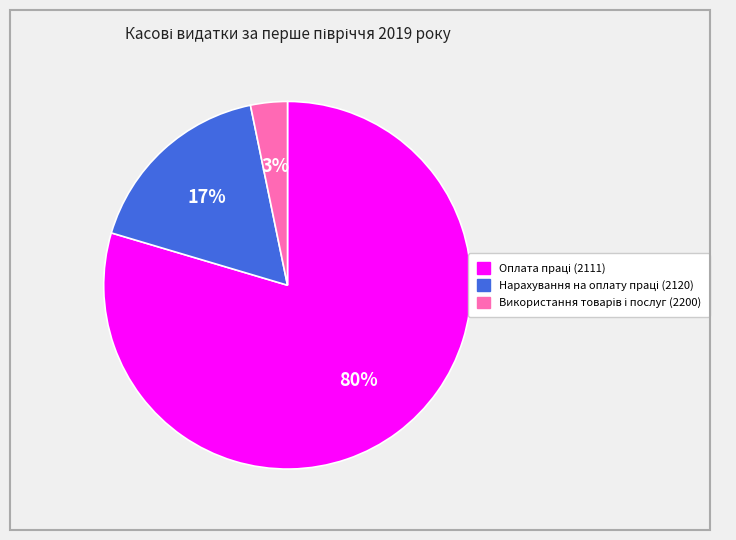

Is there a majority slice in this chart?

Yes